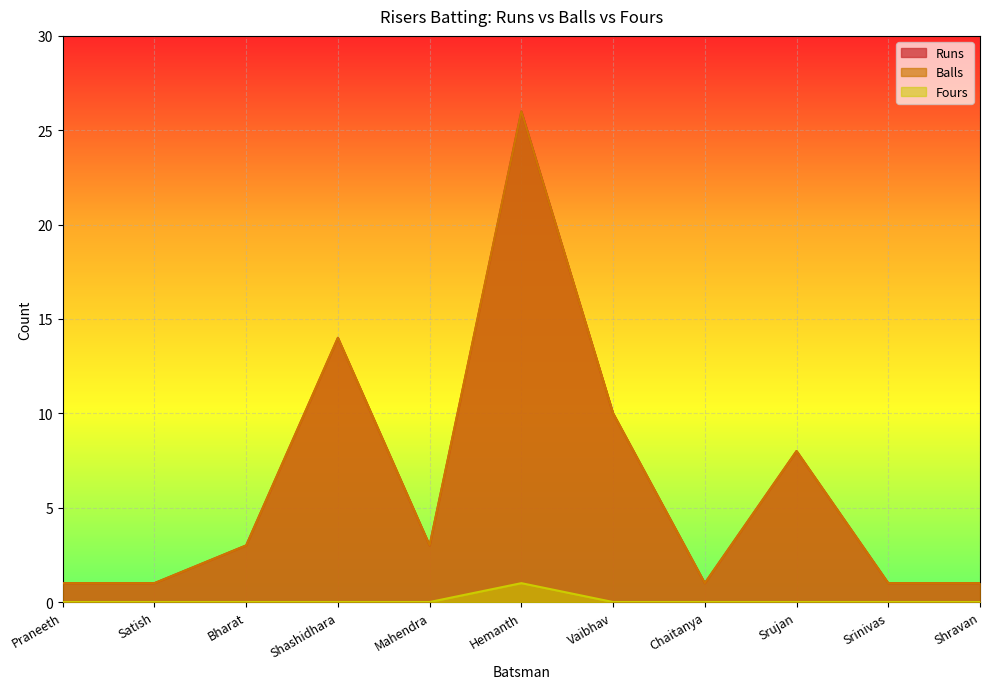

Rank the series at Srujan from highest to lowest value.

Runs, Balls, Fours